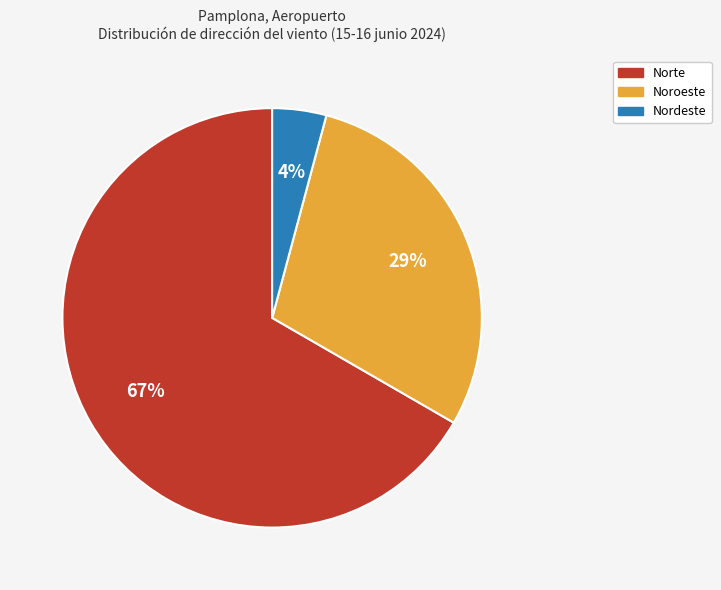

To the nearest percent, what is the combined percentage of Norte and Noroeste?

96%